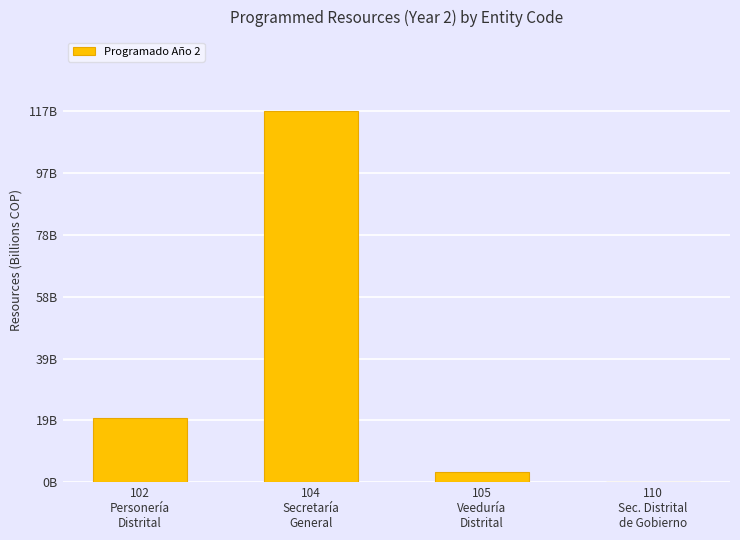

Is it true that the value at 105
Veeduría
Distrital is 3.2?

True